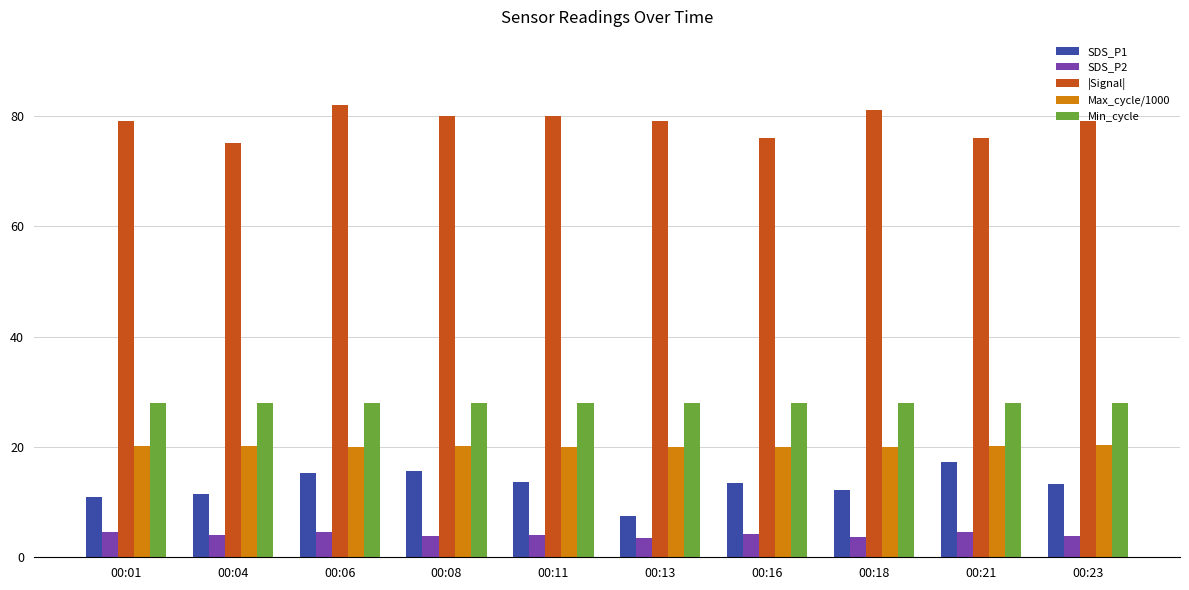

What is the minimum value for Min_cycle?

28.0